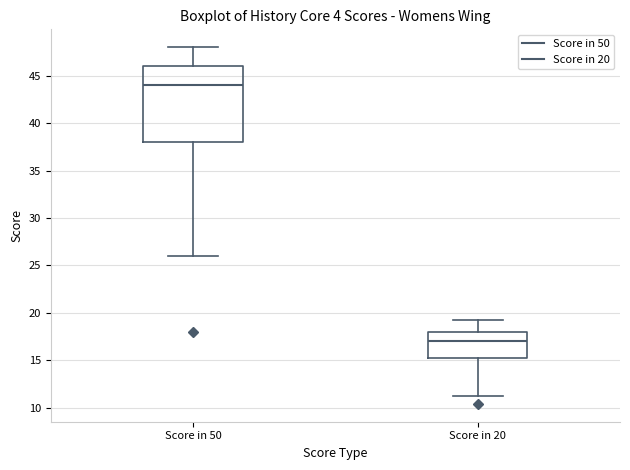

Where is the lower edge of the box for Score in 20 on the y-axis? The values are not printed on the chart, so give them approximately, as read against the axis.

15